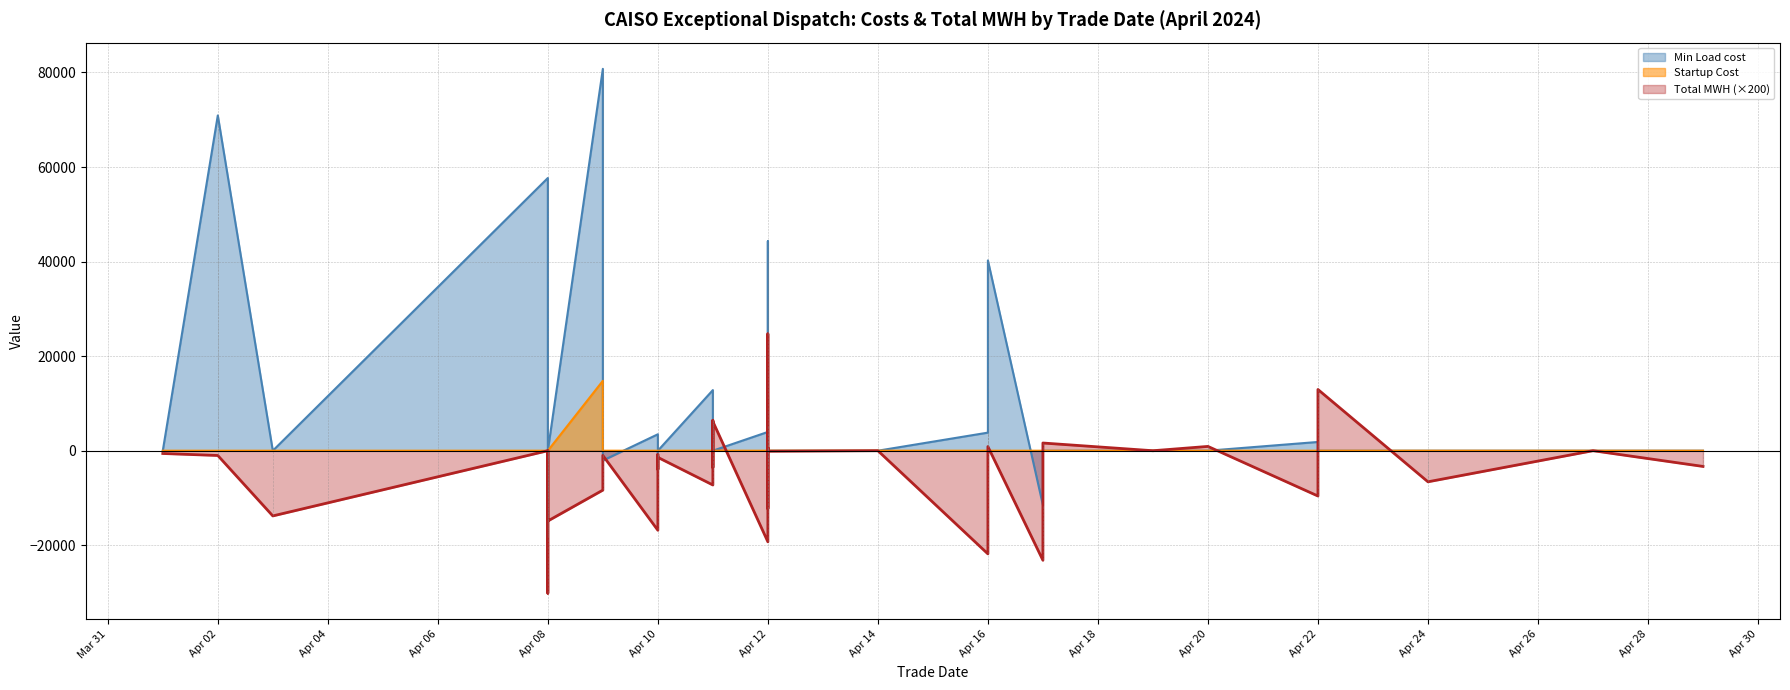

Is the value of Min Load cost at 2024-04-11 greater than the value of Startup Cost at 2024-04-24?

Yes